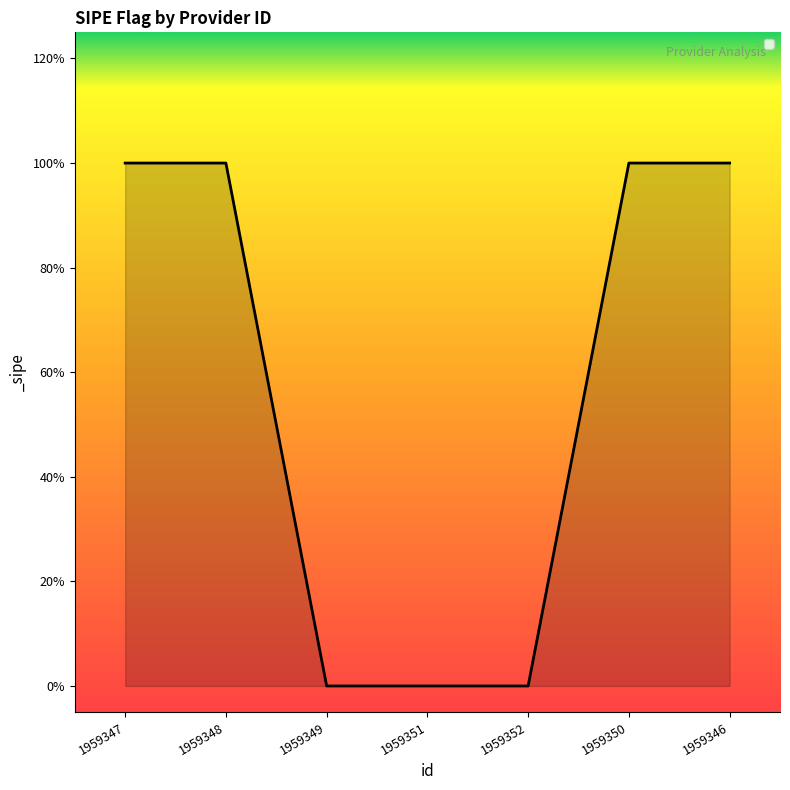

Which label corresponds to the smallest value in the chart?

1959349